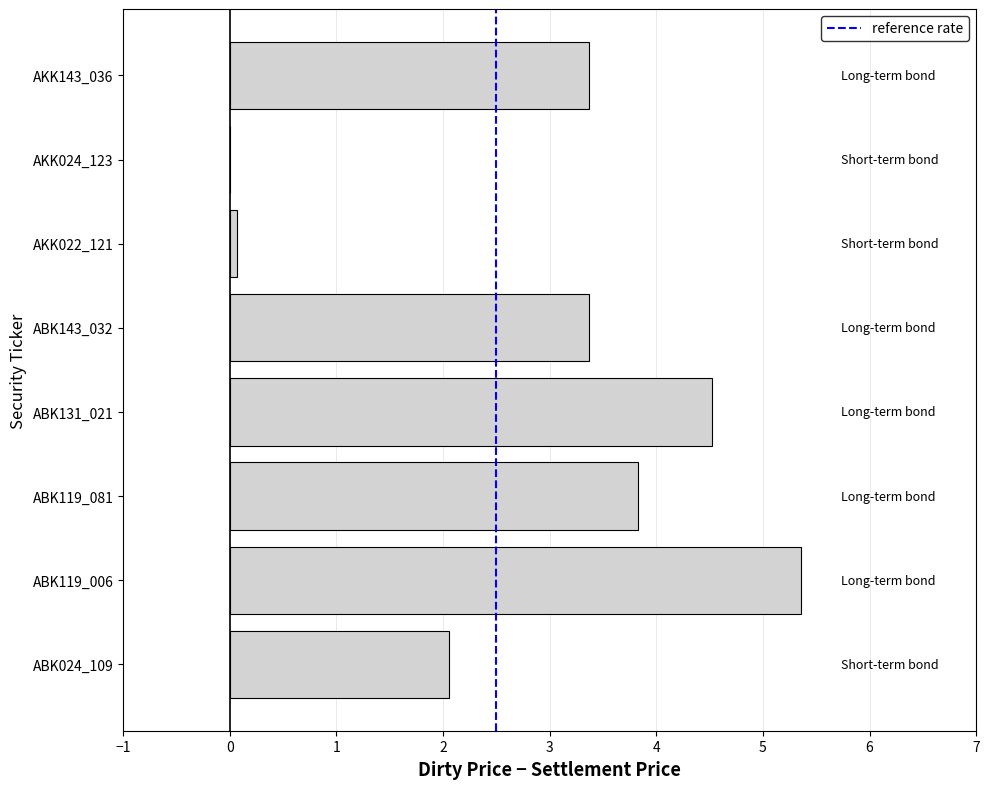

Count the number of categories in the chart.

8